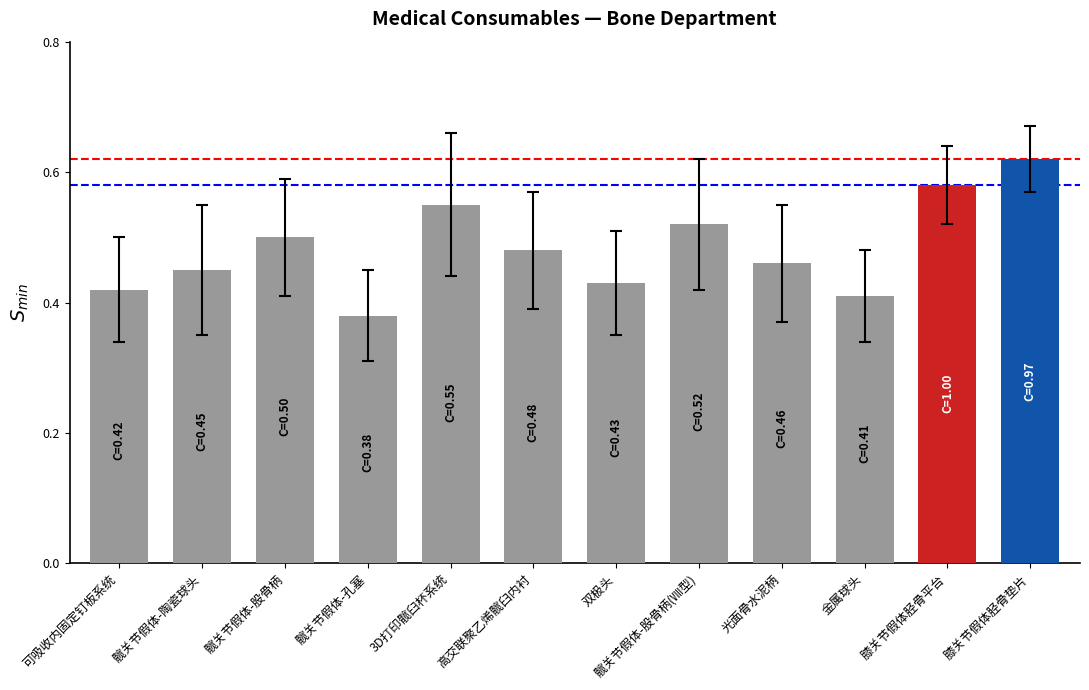

Where is the data nearest to the value 0?

髋关节假体-孔塞